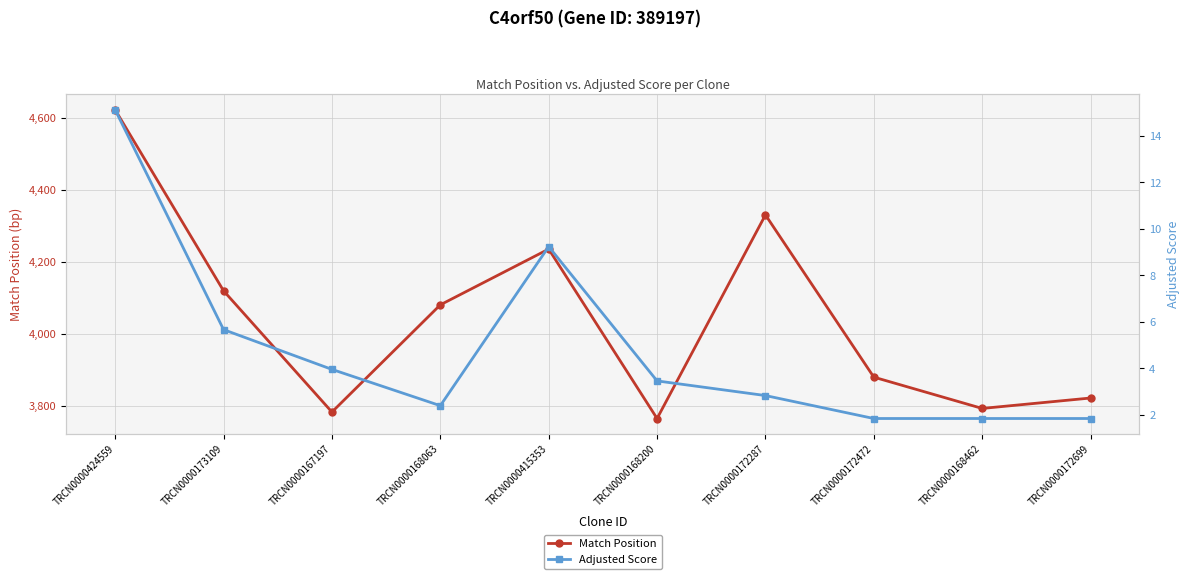

Is this an area chart (filled region under the line)?

No